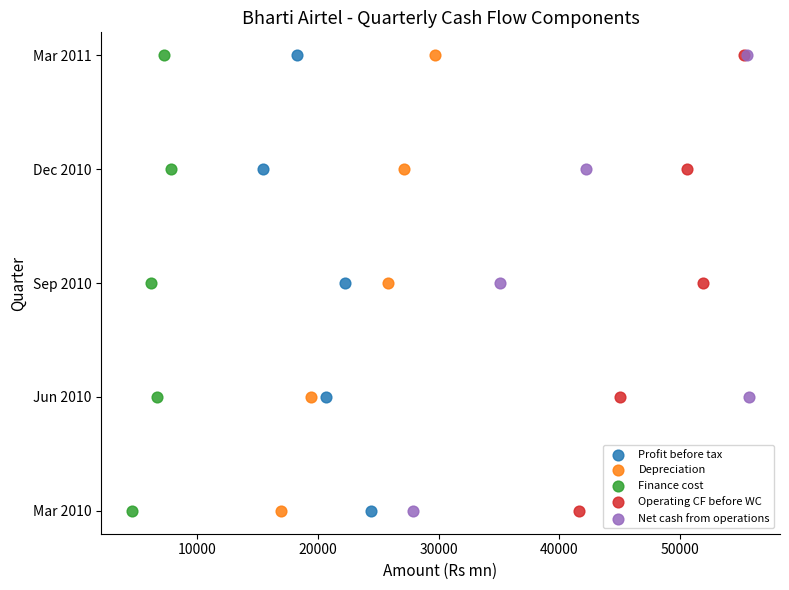

What are all the series names shown in the legend?

Profit before tax, Depreciation, Finance cost, Operating CF before WC, Net cash from operations